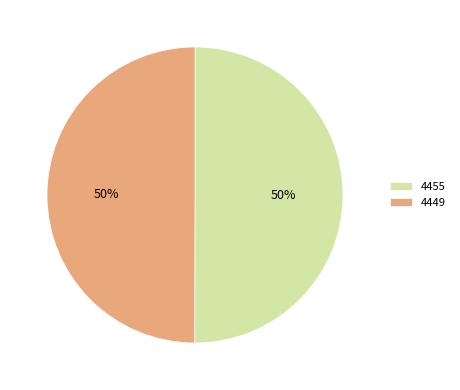

How many segments does this pie chart have?

2